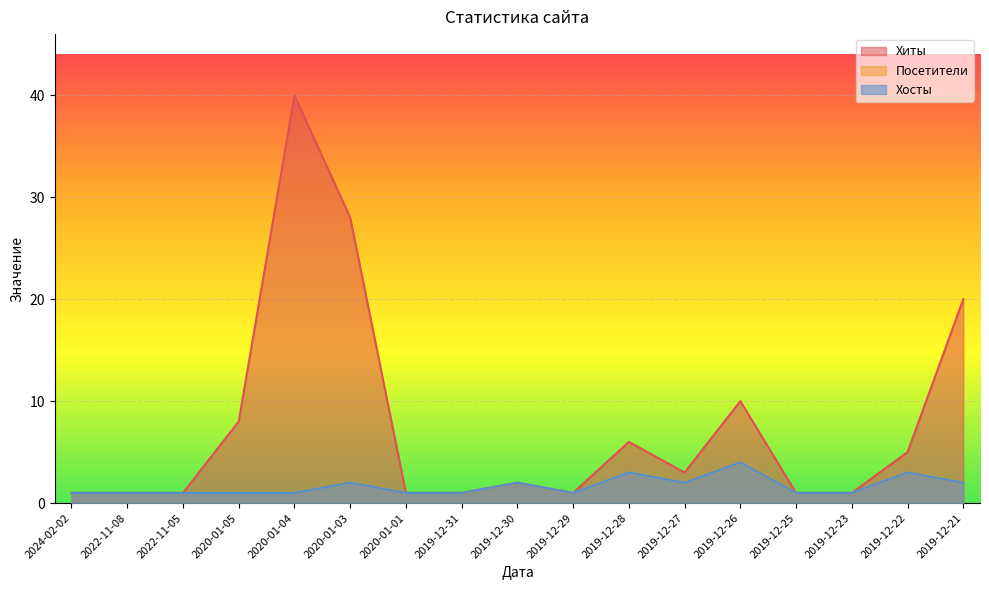

How many lines are shown in the chart?

3